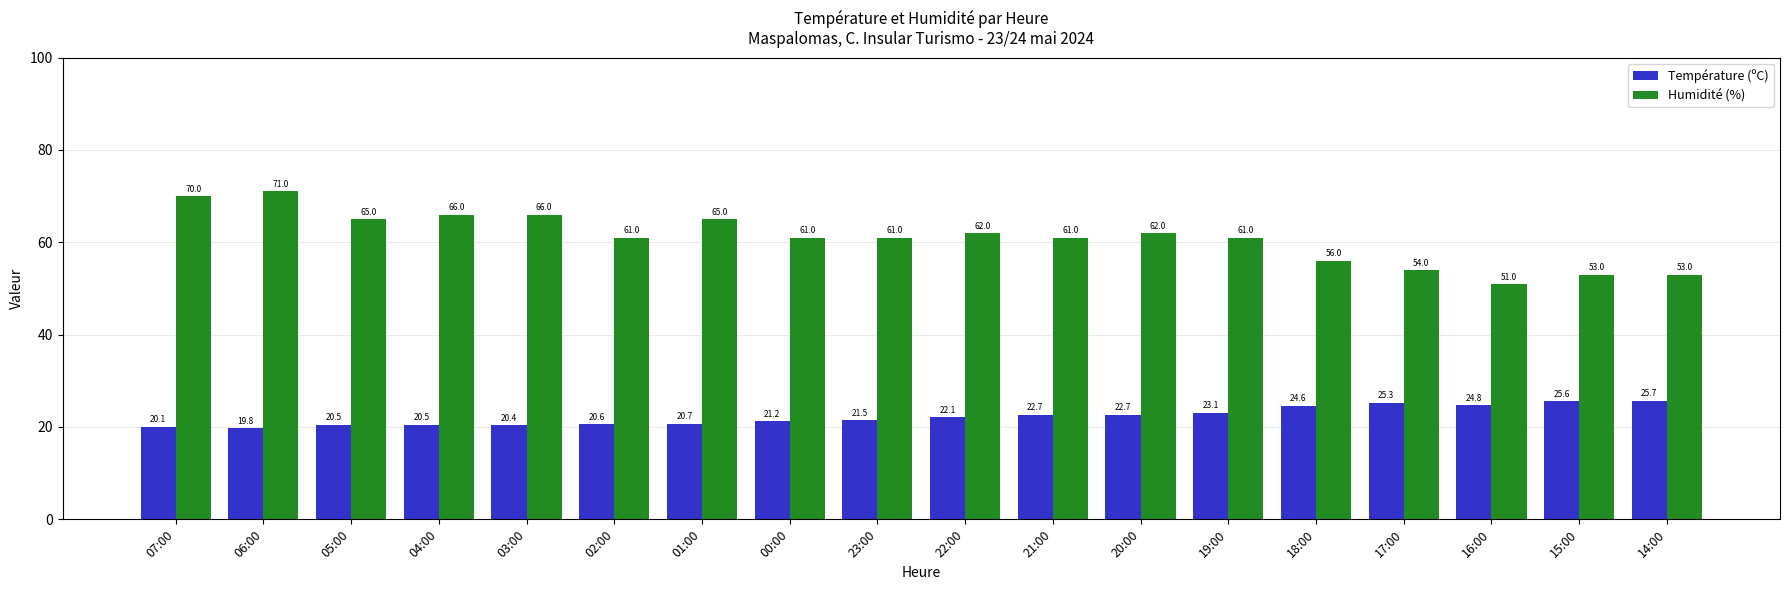

What is the minimum value for Humidité (%)?

51.0